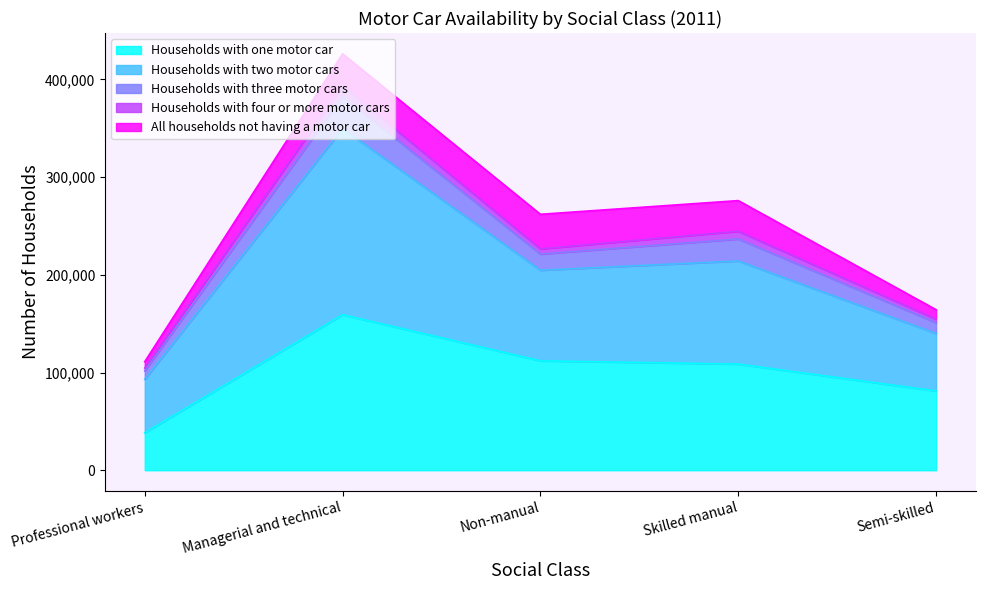

What are all the series names shown in the legend?

Households with one motor car, Households with two motor cars, Households with three motor cars, Households with four or more motor cars, All households not having a motor car